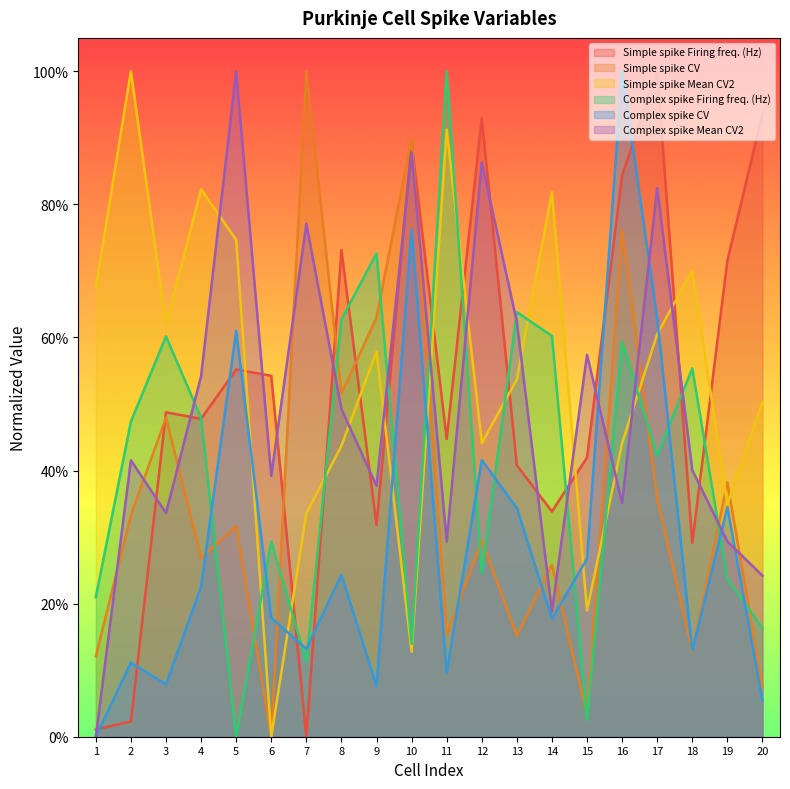

At which category does the chart reach its minimum across all series?

7